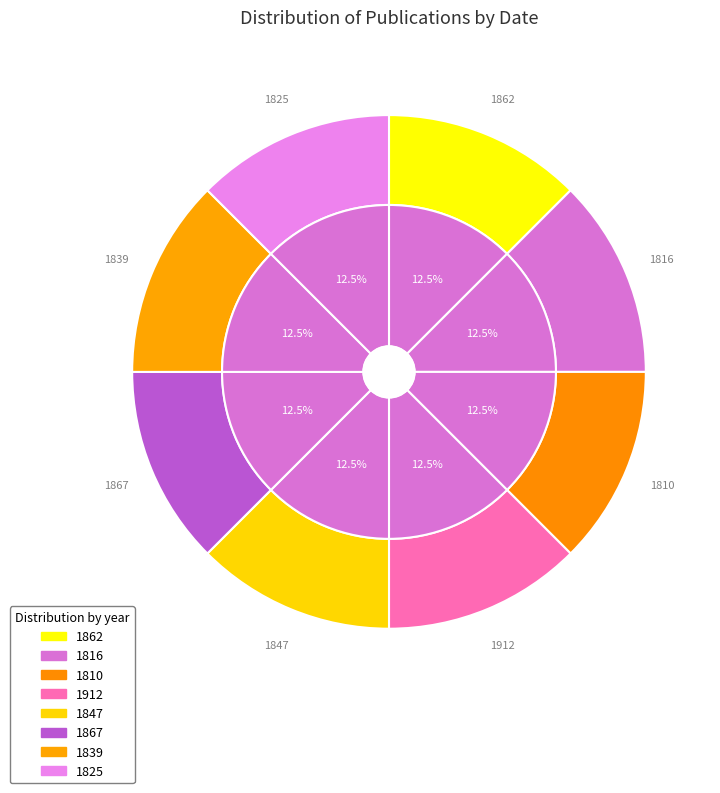

Which has a higher value, 1912 or 1816?

1912